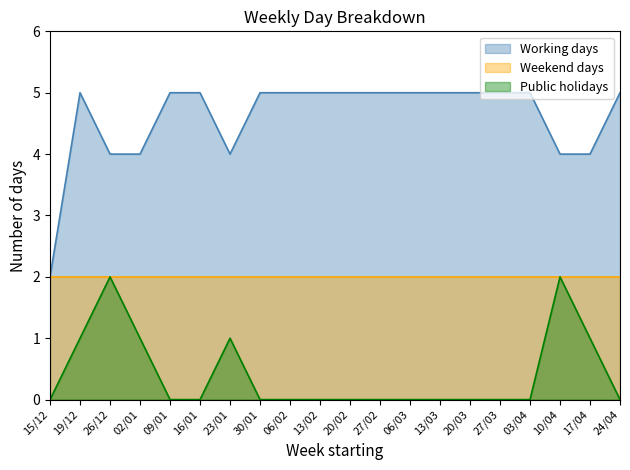

What is the difference between the maximum and minimum values in the Public holidays series?

2